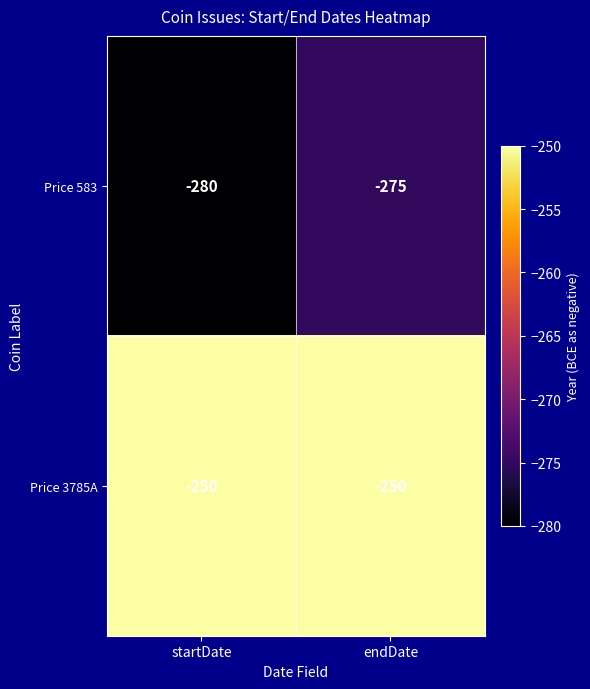

Count the number of data series in this chart.

2